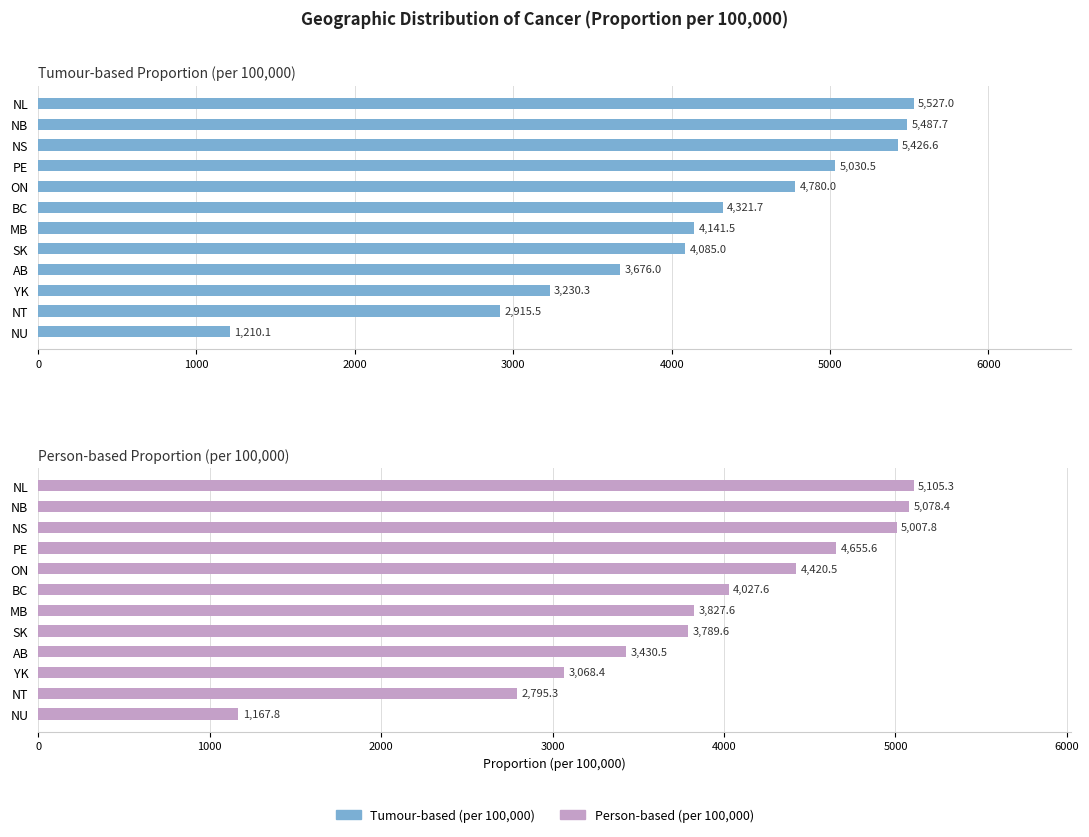

What is the sum of the Person-based (per 100,000) values at NL and NT?

7900.6